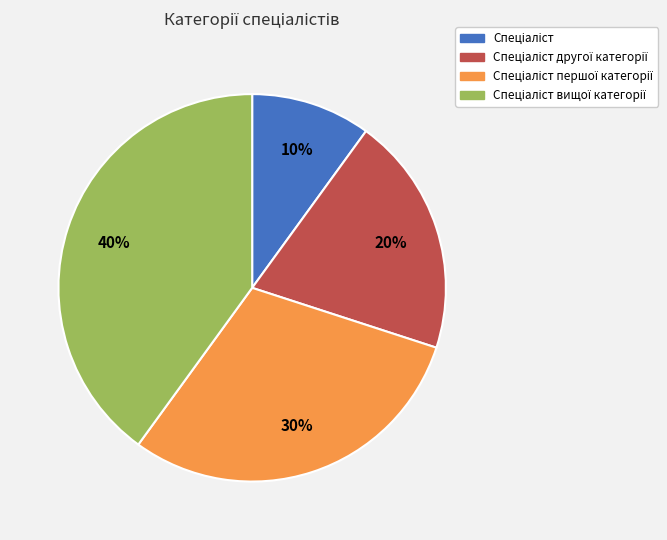

Count the number of slices in the pie.

4